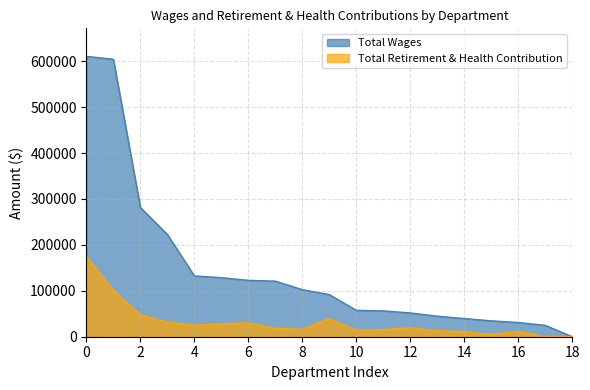

What is the highest value of the Total Wages series?

610475